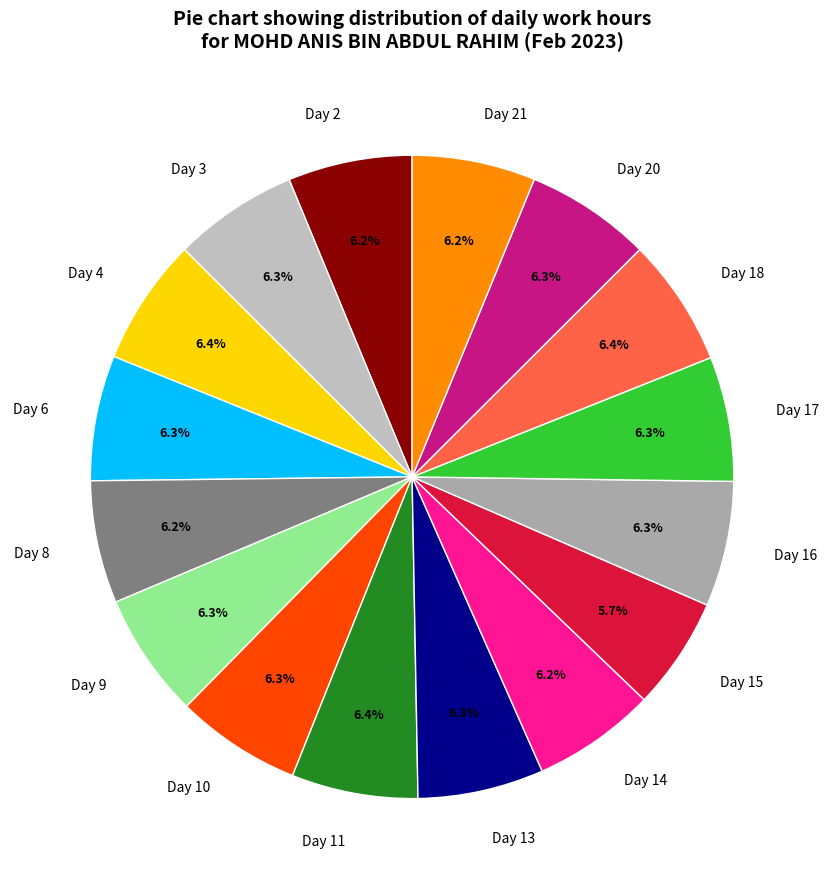

Which slice is the smallest?

Day 15